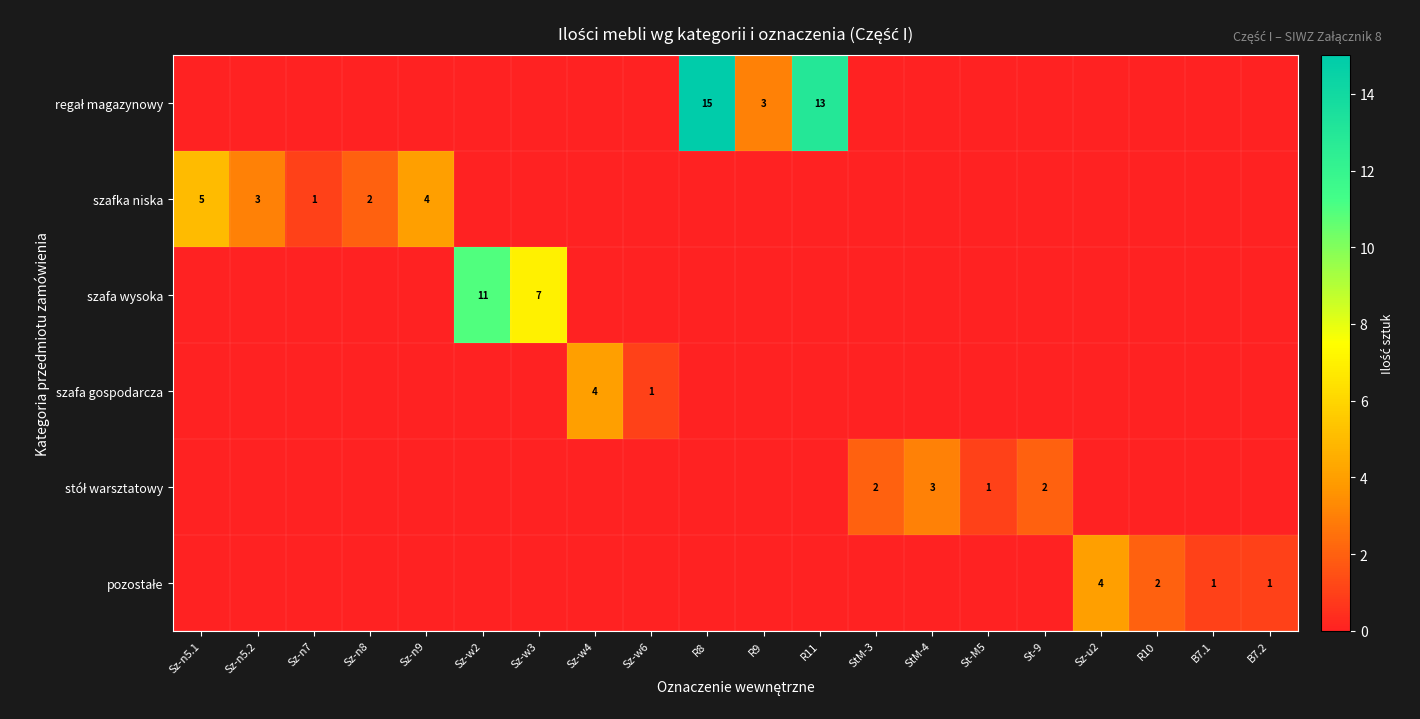

At which category does the chart reach its peak across all series?

R8